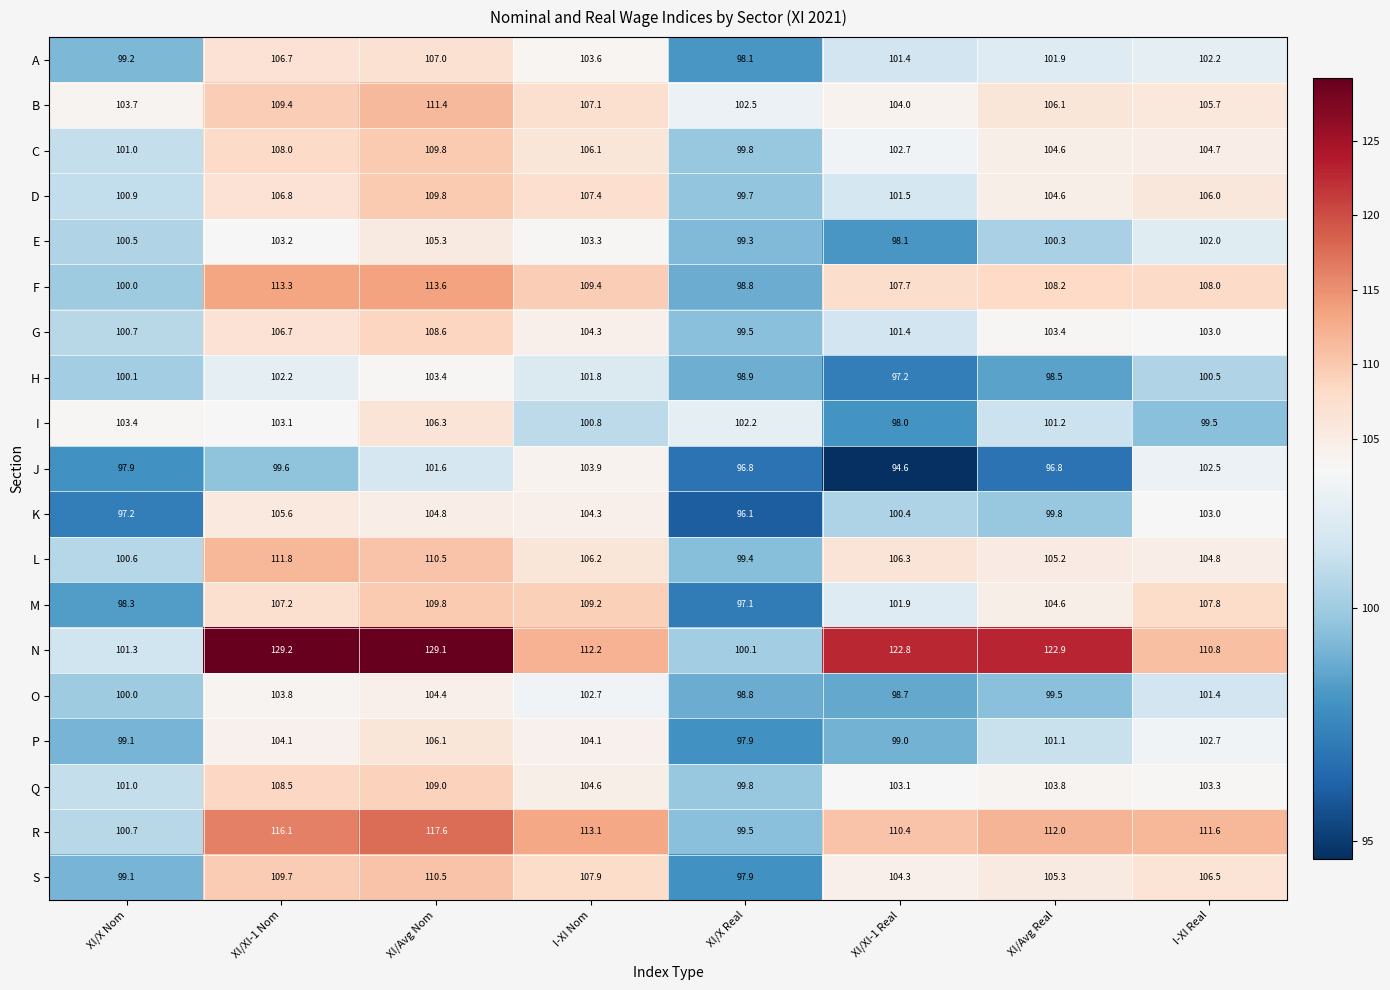

Where does the M series first go above 107?

XI/XI-1 Nom